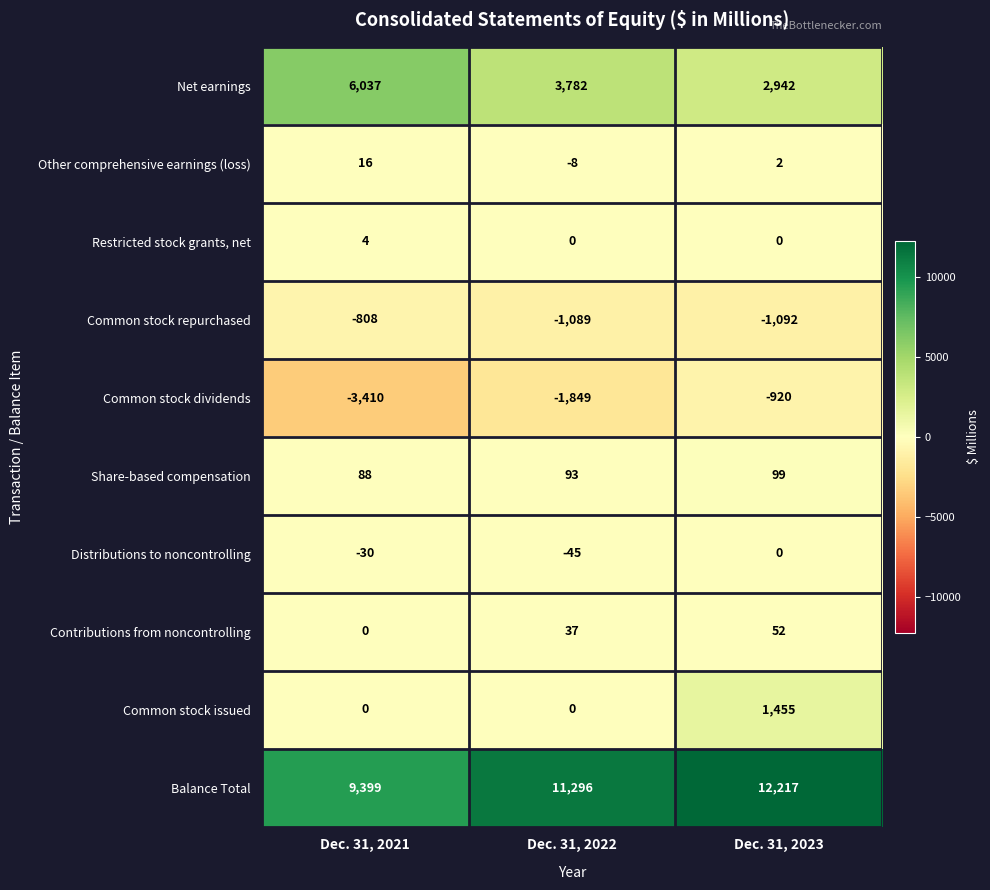

What is the total value across all series at Dec. 31, 2023?

14755